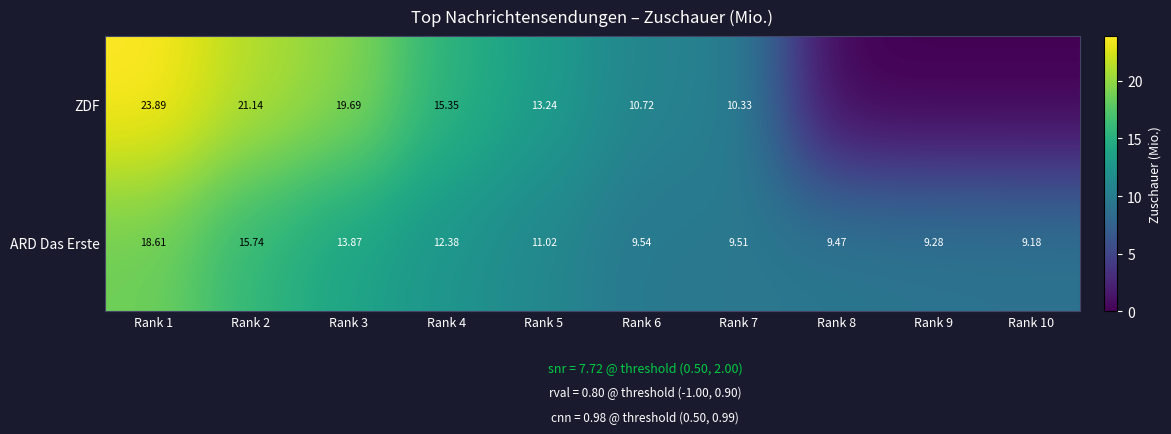

Is the value of ZDF at Rank 1 greater than the value of ARD Das Erste at Rank 9?

Yes